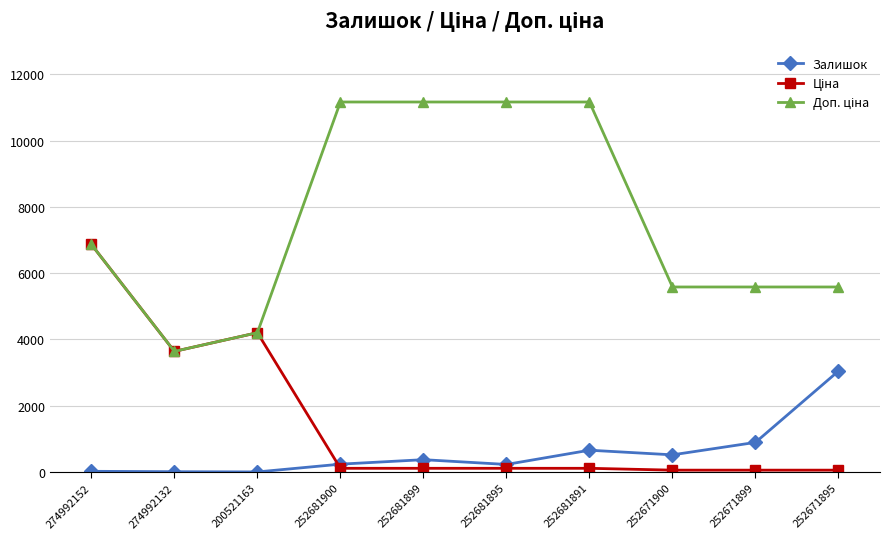

At which category is the sum across all series the highest?

274992152